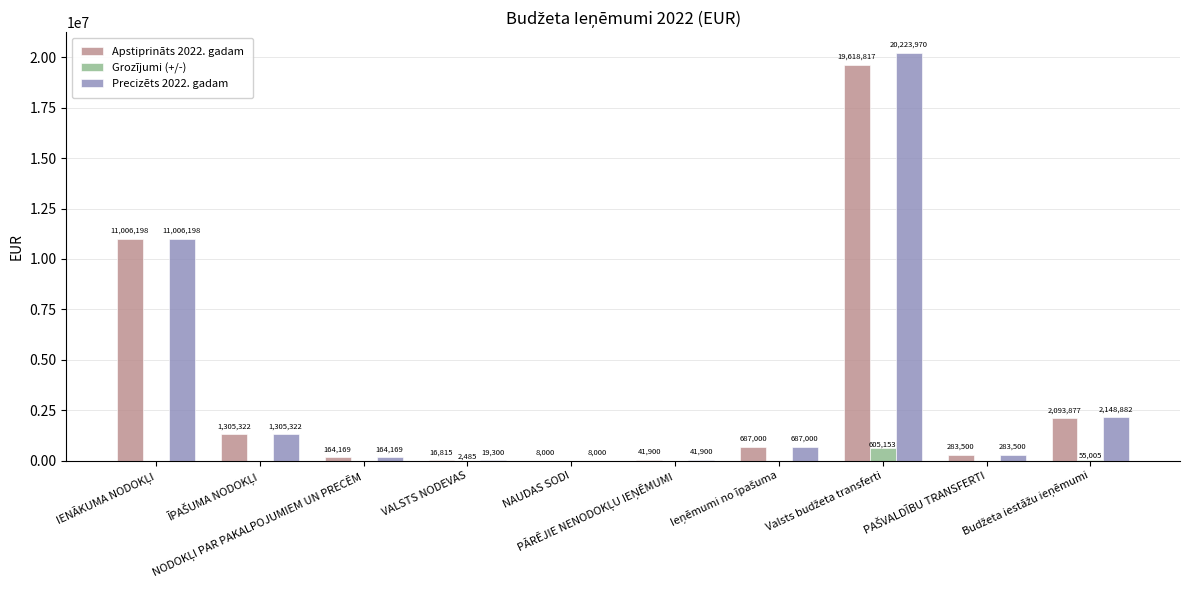

What is the maximum value shown in the chart?

20223970